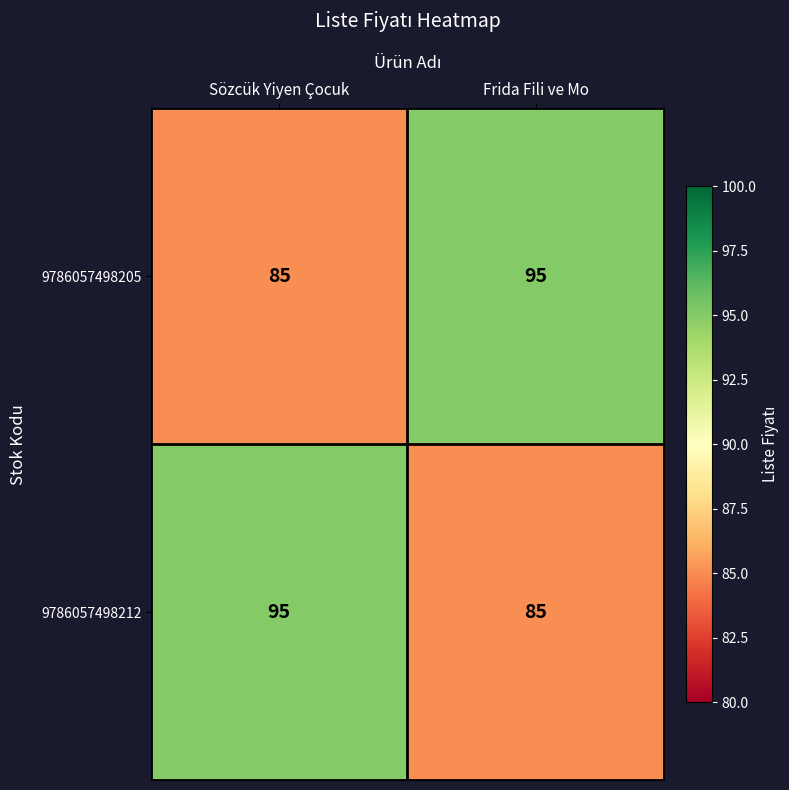

What is the spread (max minus min) of values at Sözcük Yiyen Çocuk?

10